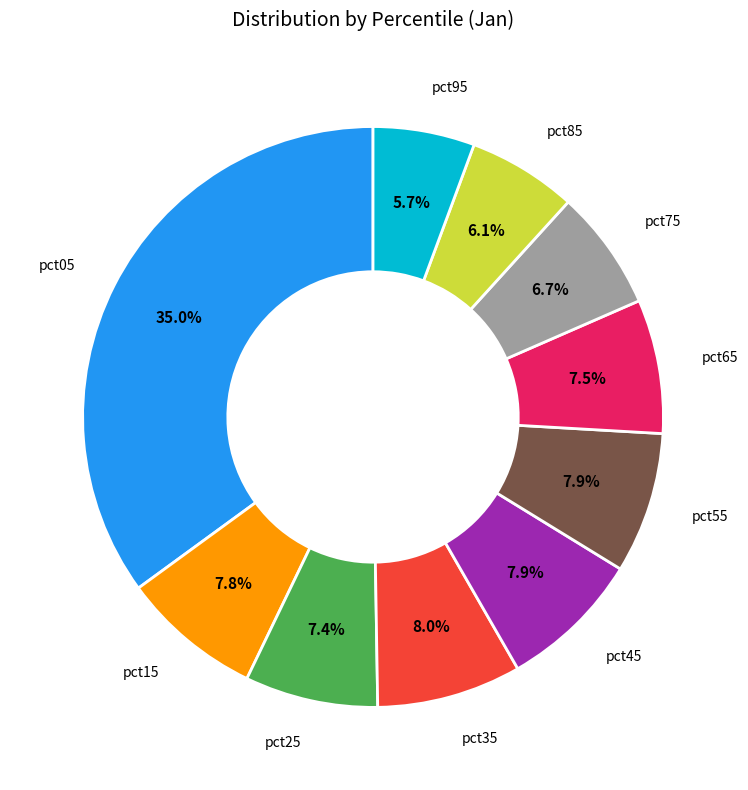

Is there a majority slice in this chart?

No